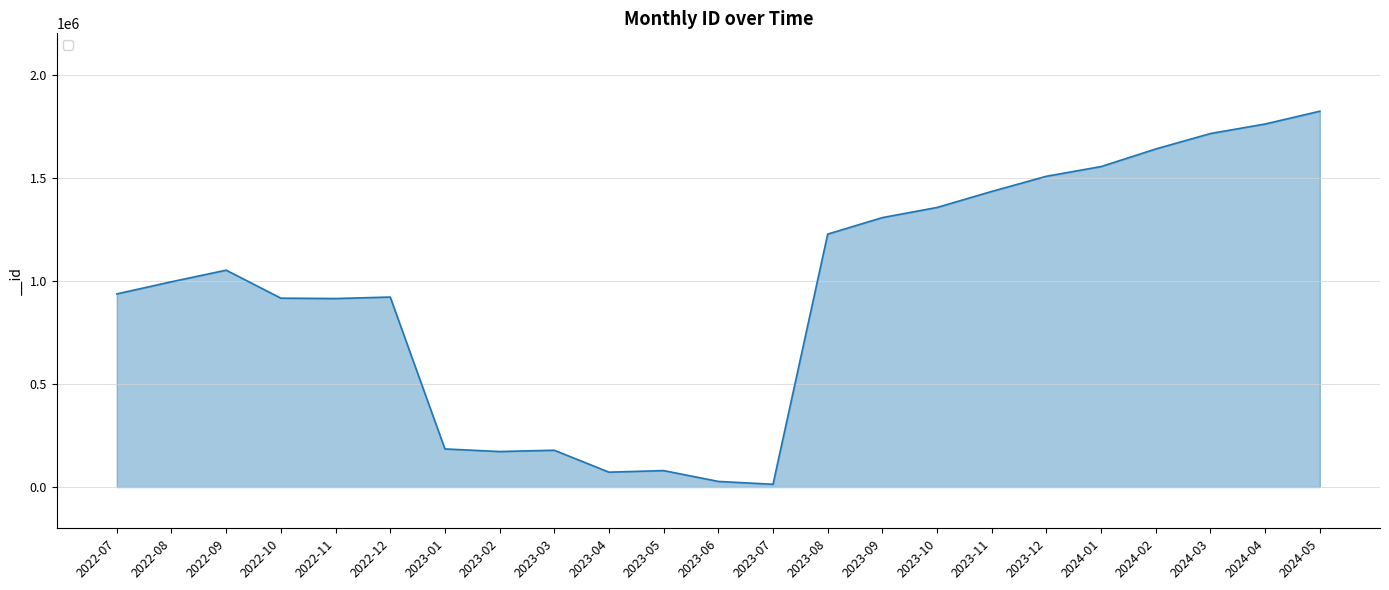

What is the maximum value shown in the chart?

1822432